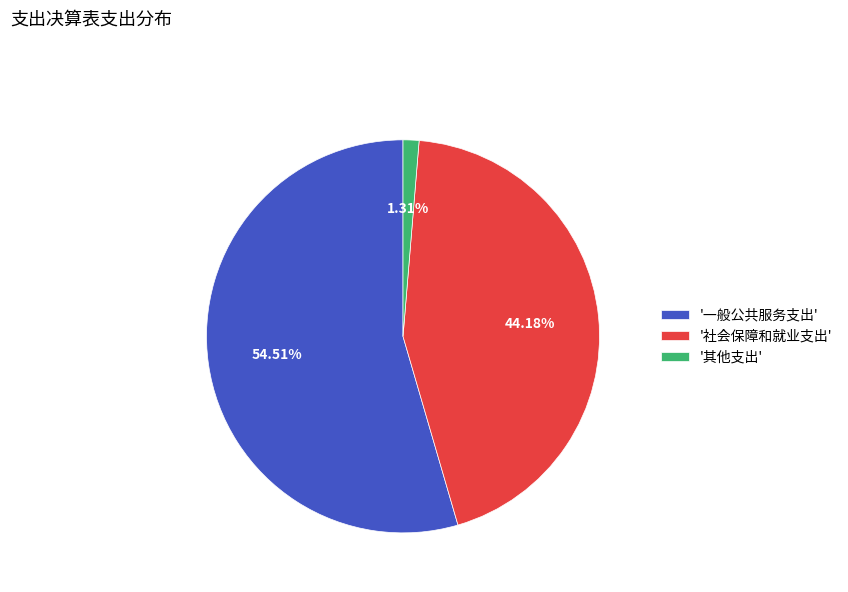

Which category accounts for the majority?

'一般公共服务支出'